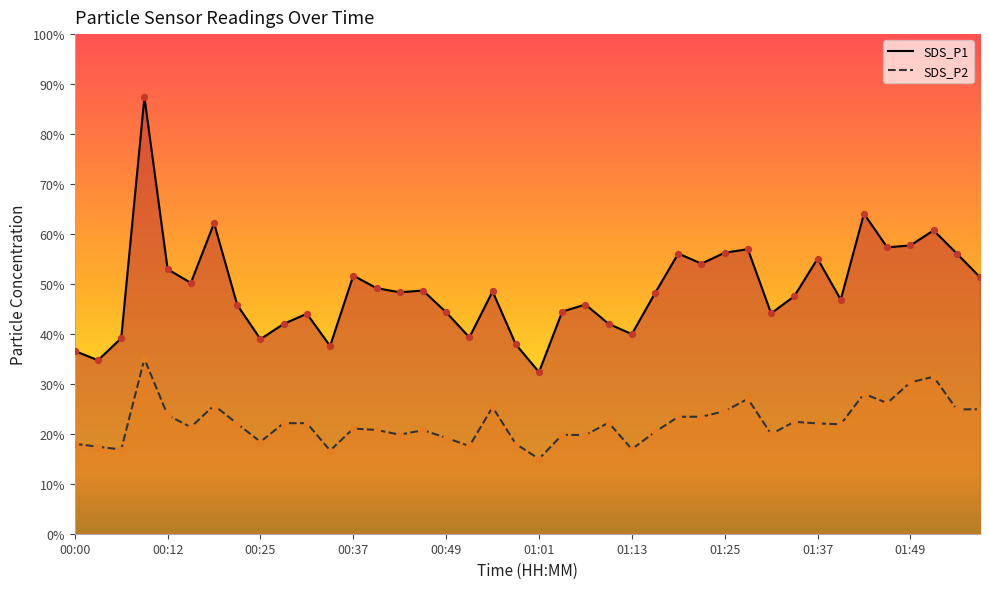

True or false: SDS_P1 has a value of 57.7 at 01:49.

True